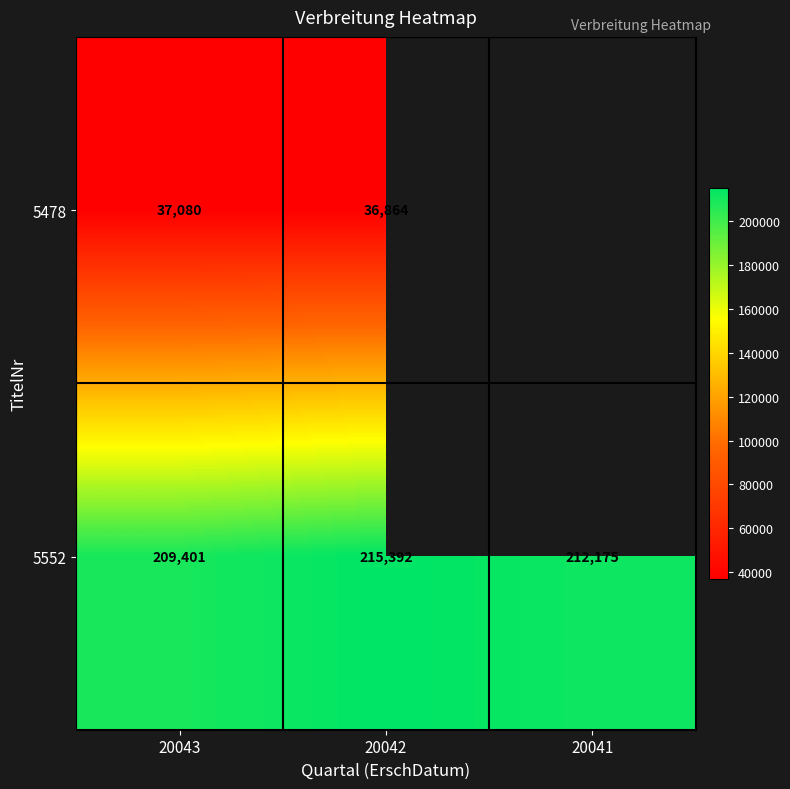

How many 5552 values are between 209401 and 215392?

3